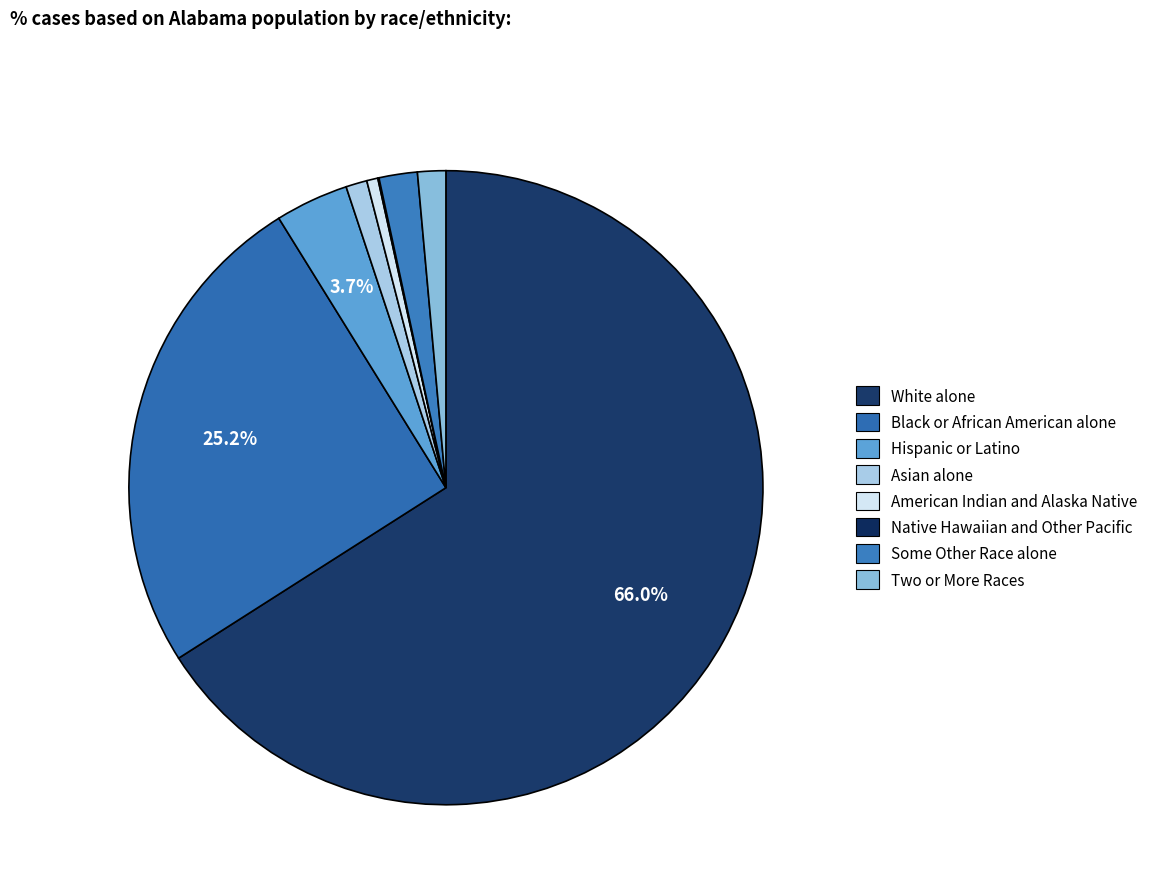

Does White alone represent more than half of the total?

Yes